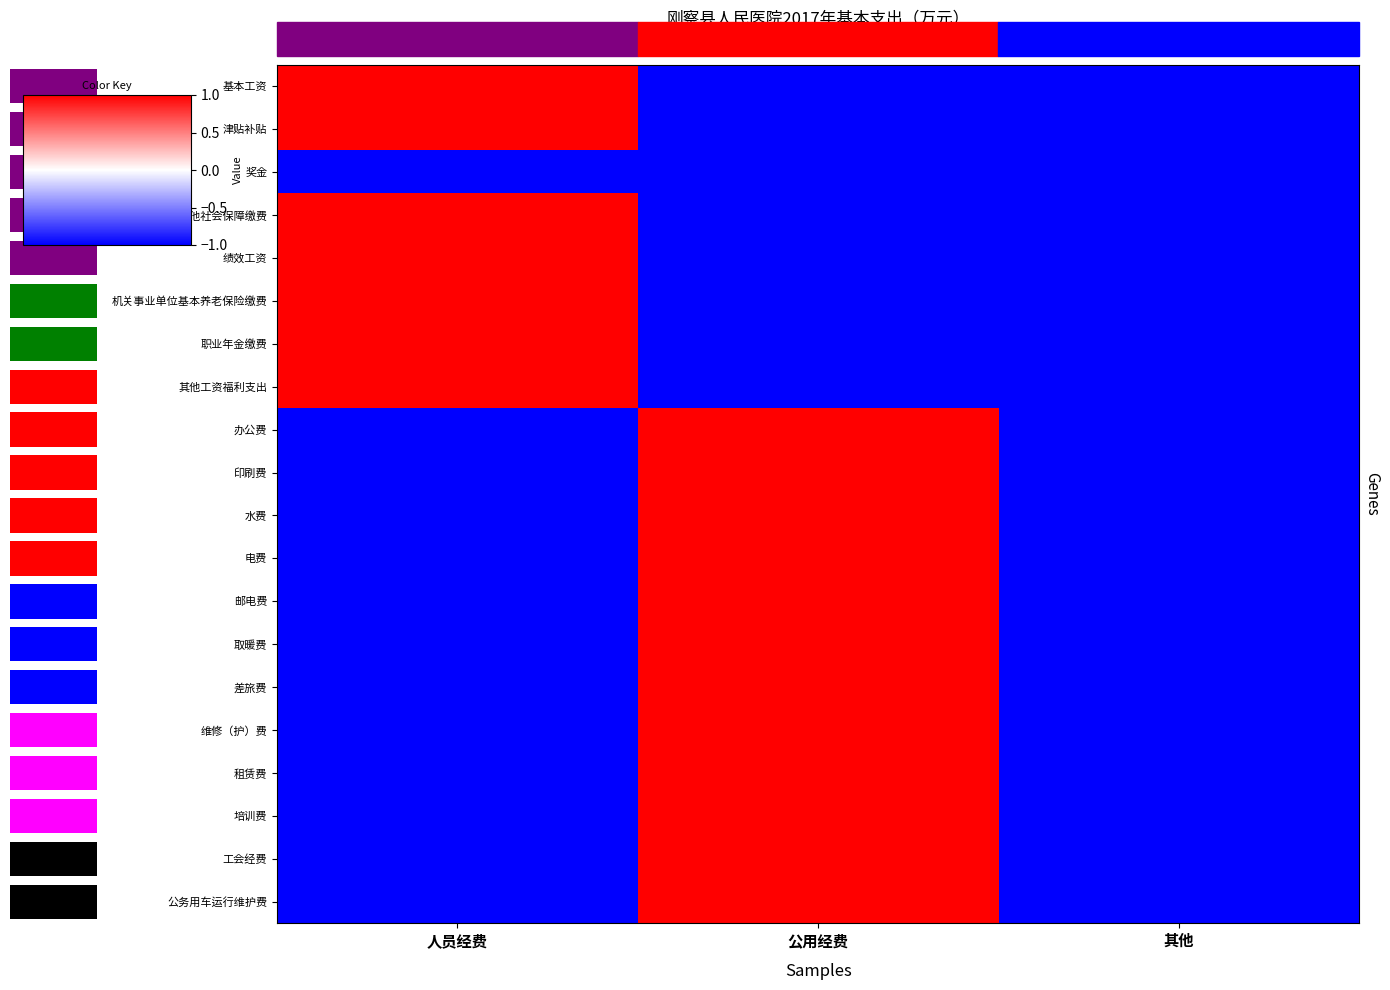

Reading left to right, list all the values displayed in this chart.

基本工资: 人员经费=1	公用经费=-1	其他=-1
津贴补贴: 人员经费=1	公用经费=-1	其他=-1
奖金: 人员经费=-1	公用经费=-1	其他=-1
其他社会保障缴费: 人员经费=1	公用经费=-1	其他=-1
绩效工资: 人员经费=1	公用经费=-1	其他=-1
机关事业单位基本养老保险缴费: 人员经费=1	公用经费=-1	其他=-1
职业年金缴费: 人员经费=1	公用经费=-1	其他=-1
其他工资福利支出: 人员经费=1	公用经费=-1	其他=-1
办公费: 人员经费=-1	公用经费=1	其他=-1
印刷费: 人员经费=-1	公用经费=1	其他=-1
水费: 人员经费=-1	公用经费=1	其他=-1
电费: 人员经费=-1	公用经费=1	其他=-1
邮电费: 人员经费=-1	公用经费=1	其他=-1
取暖费: 人员经费=-1	公用经费=1	其他=-1
差旅费: 人员经费=-1	公用经费=1	其他=-1
维修（护）费: 人员经费=-1	公用经费=1	其他=-1
租赁费: 人员经费=-1	公用经费=1	其他=-1
培训费: 人员经费=-1	公用经费=1	其他=-1
工会经费: 人员经费=-1	公用经费=1	其他=-1
公务用车运行维护费: 人员经费=-1	公用经费=1	其他=-1